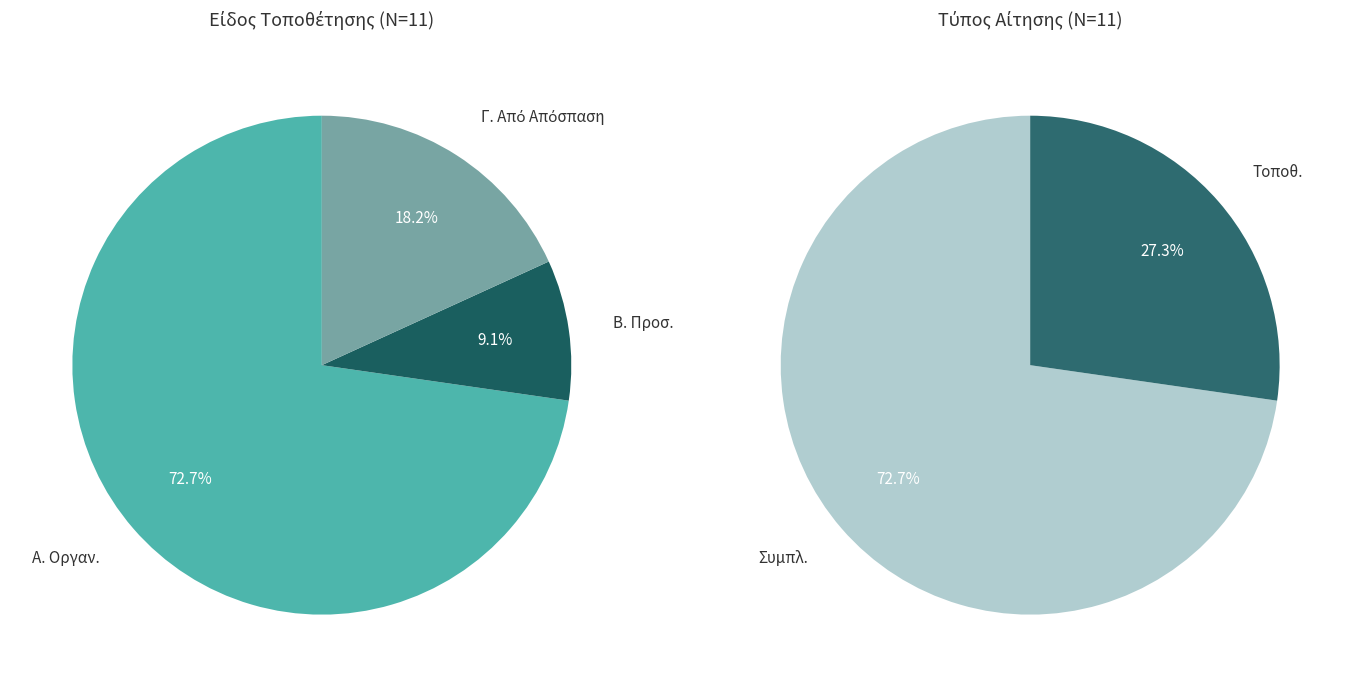

How much of the chart is everything except Α. Οργαν.?

27.3%